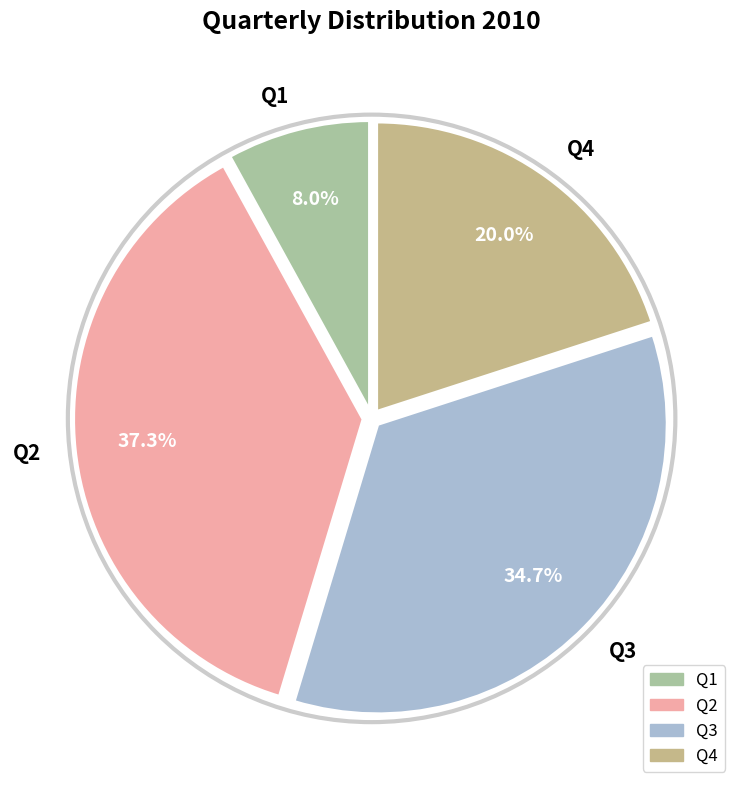

Is Q3 the majority of the pie?

No